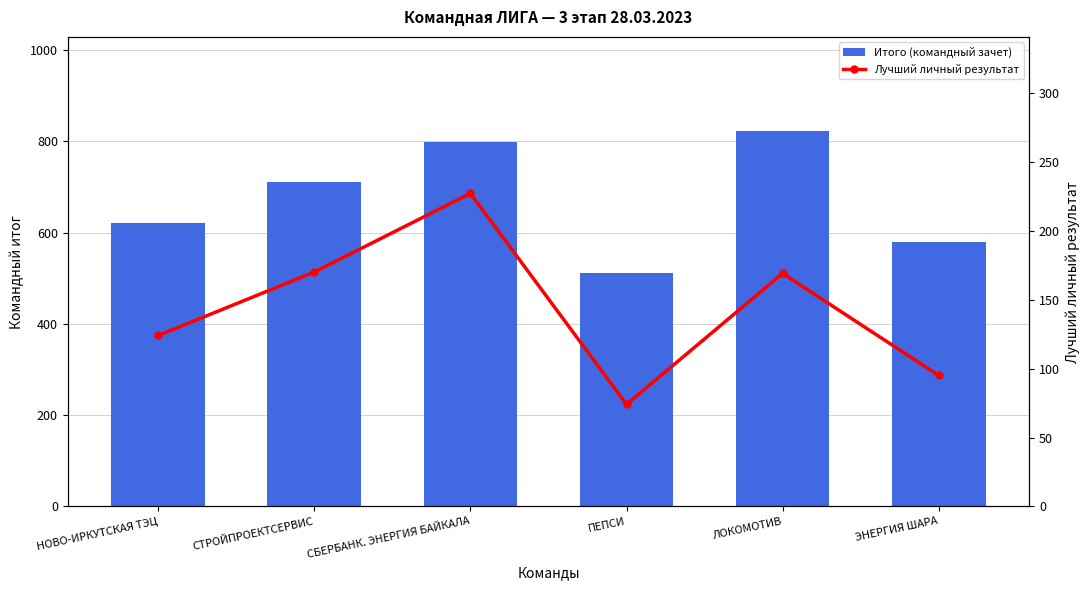

How many data points in Итого (командный зачет) are less than 711?

3